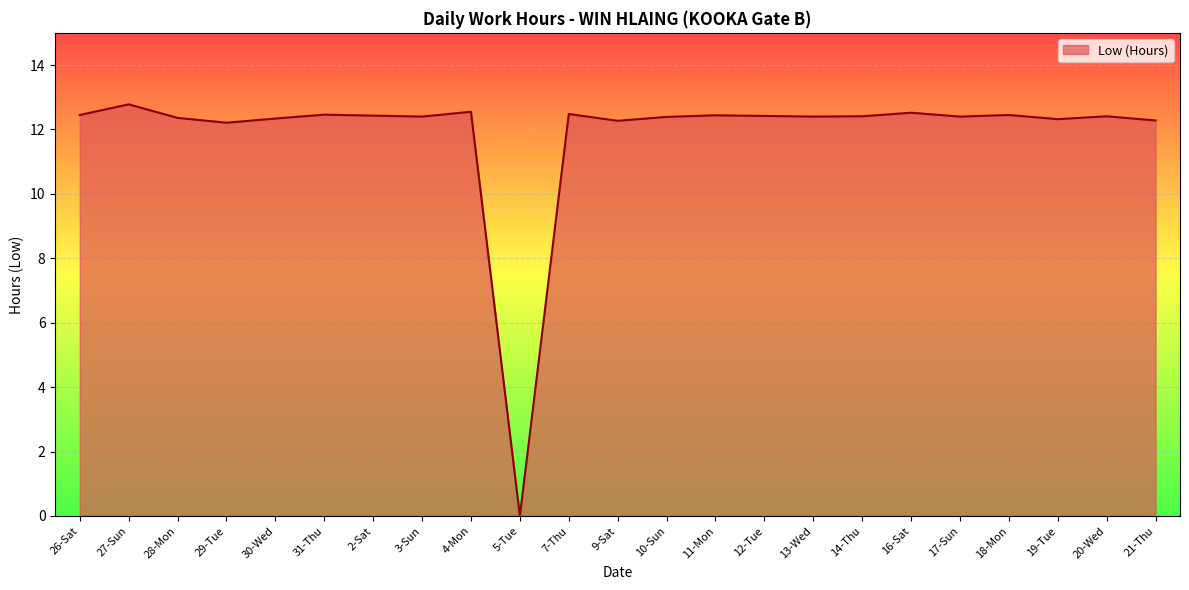

What is the sum of all values?

273.2